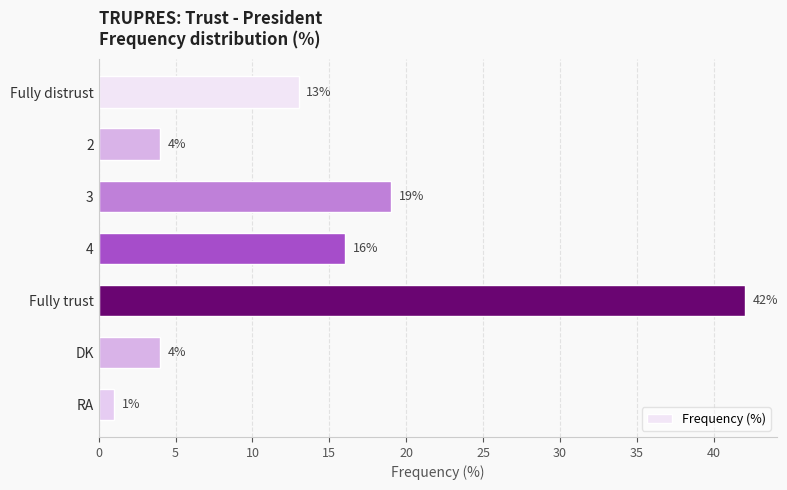

Count the number of categories in the chart.

7